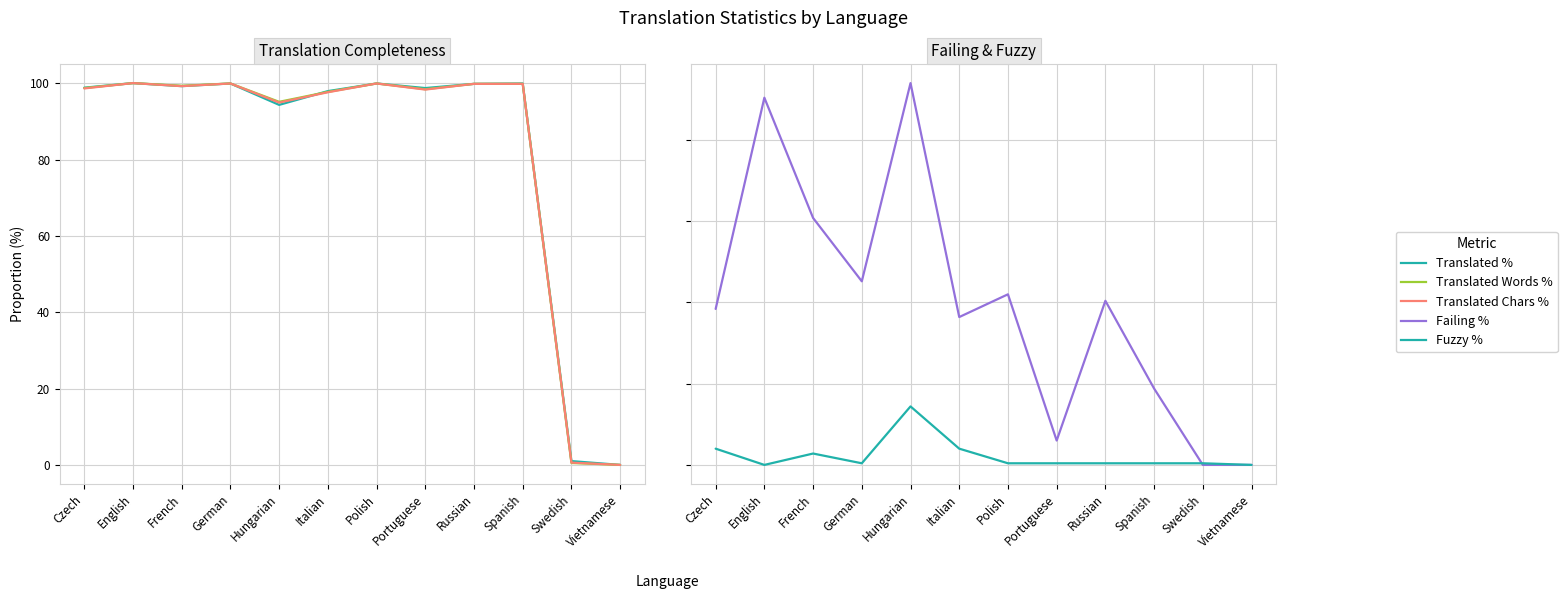

The Translated Chars % series shows 143.5 at Polish. True or false?

False